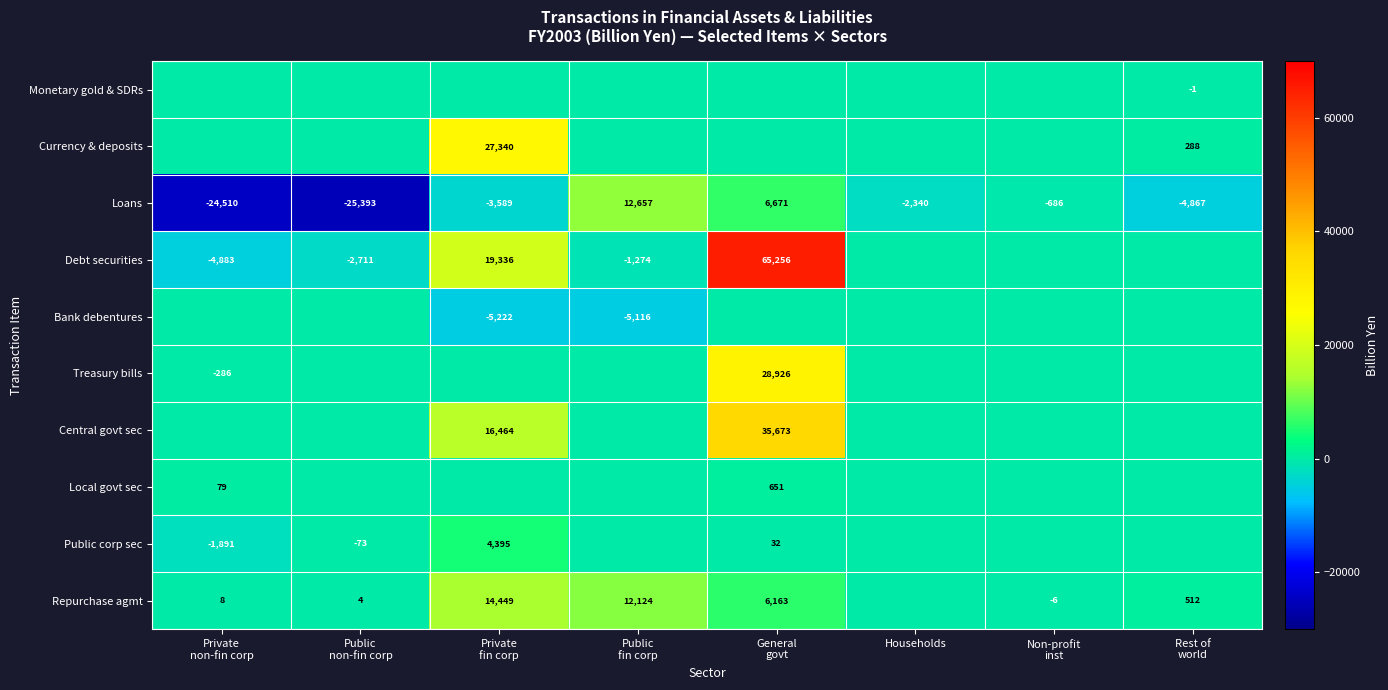

What is the average value of the Loans series?

-5257